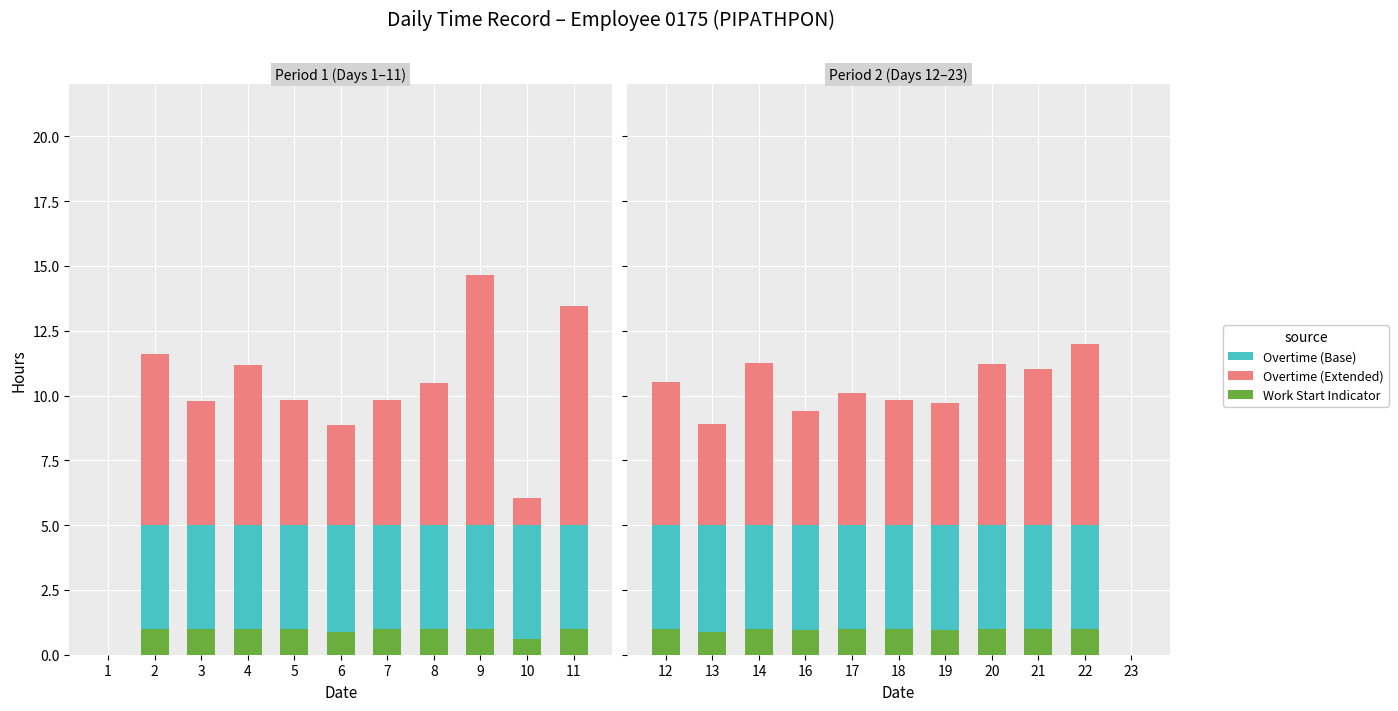

How many groups of bars are there?

11